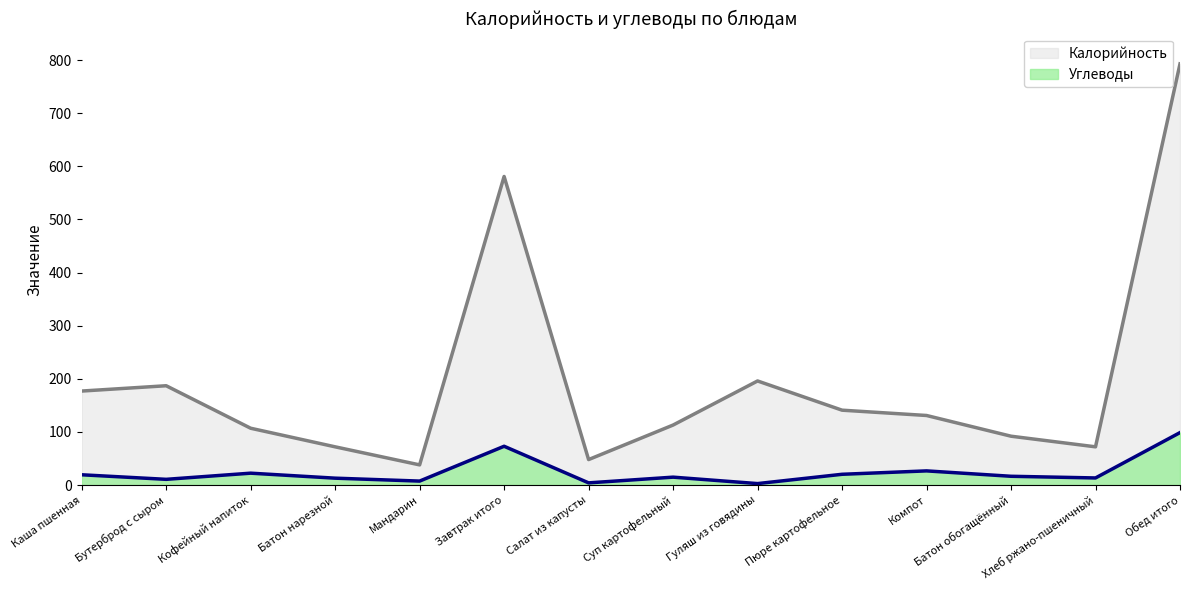

Is it true that Углеводы equals 8.9 at Кофейный напиток?

False